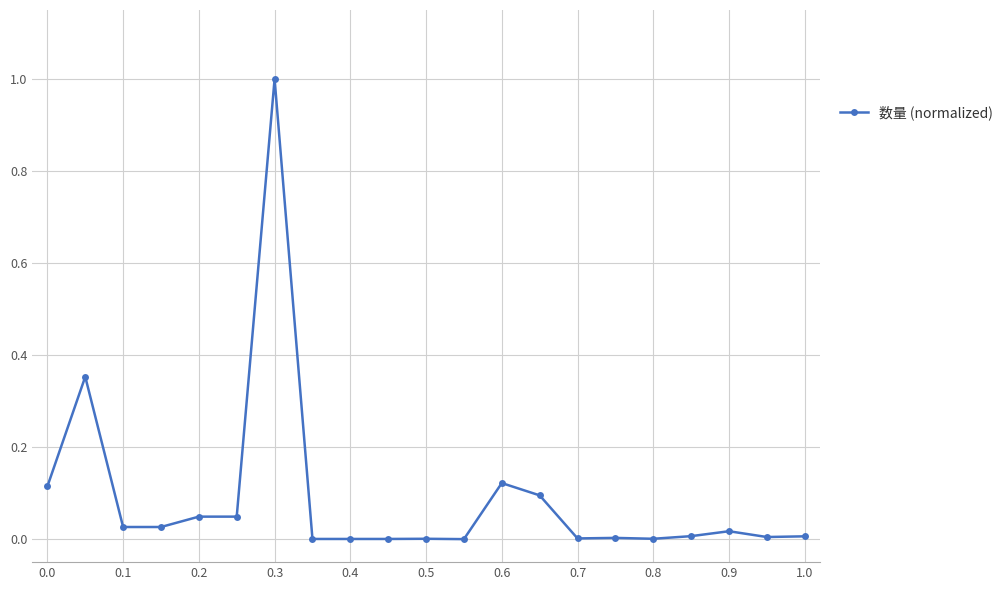

What is the sum of all values?

1.9